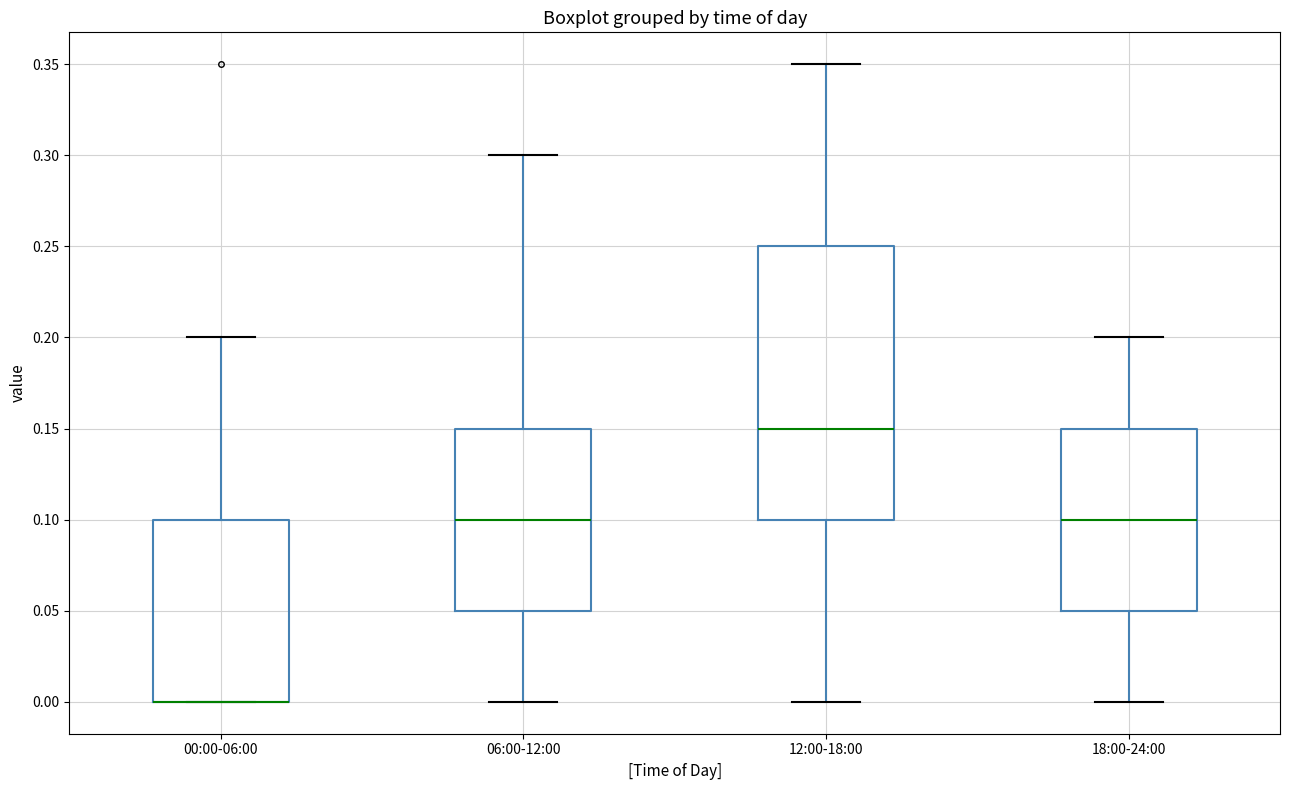

Reading left to right, transcribe this box plot: for each box, give where its median line is, the range the box spans, and where its two whiskers end, as read against the y-axis. The values are not printed on the chart, so give them approximately, as read against the axis.

00:00-06:00: median 0.00 (drawn on the box's lower edge), box 0.00 to 0.10, whiskers 0.00 to 0.20
06:00-12:00: median 0.10, box 0.05 to 0.15, whiskers 0.00 to 0.30
12:00-18:00: median 0.15, box 0.10 to 0.25, whiskers 0.00 to 0.35
18:00-24:00: median 0.10, box 0.05 to 0.15, whiskers 0.00 to 0.20